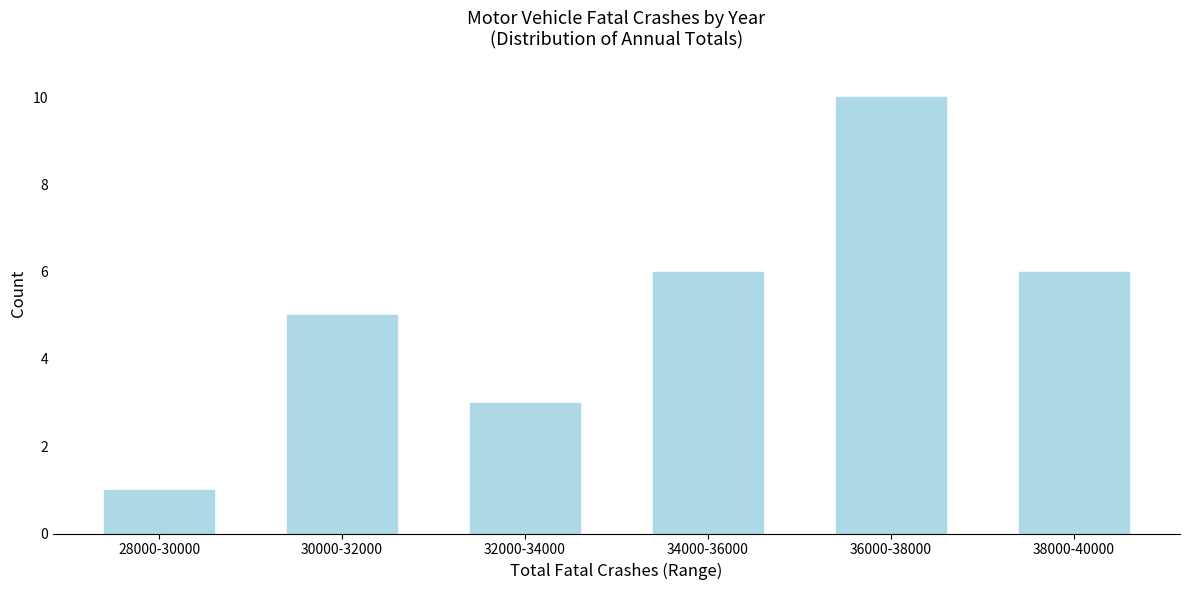

Reading right to left, transcribe all the data shown in this chart.

38000-40000=6	36000-38000=10	34000-36000=6	32000-34000=3	30000-32000=5	28000-30000=1